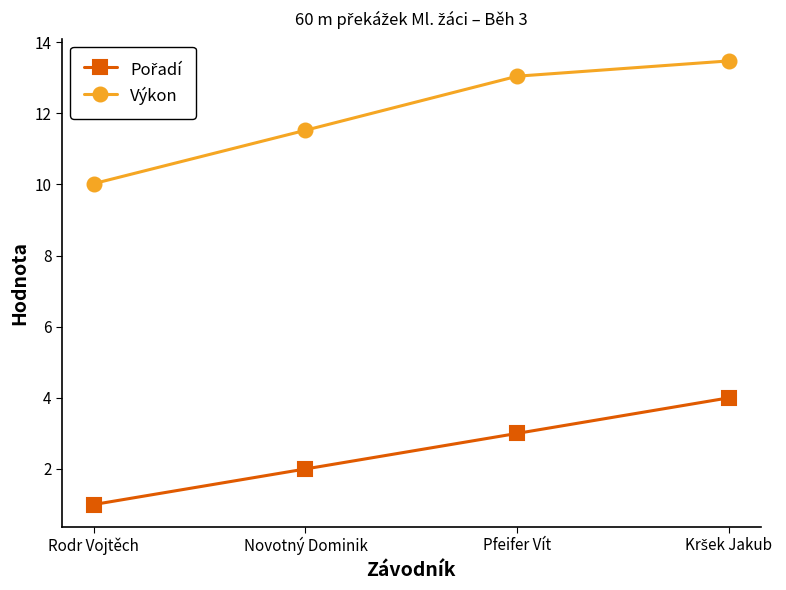

What is the total value across all series at Rodr Vojtěch?

11.0